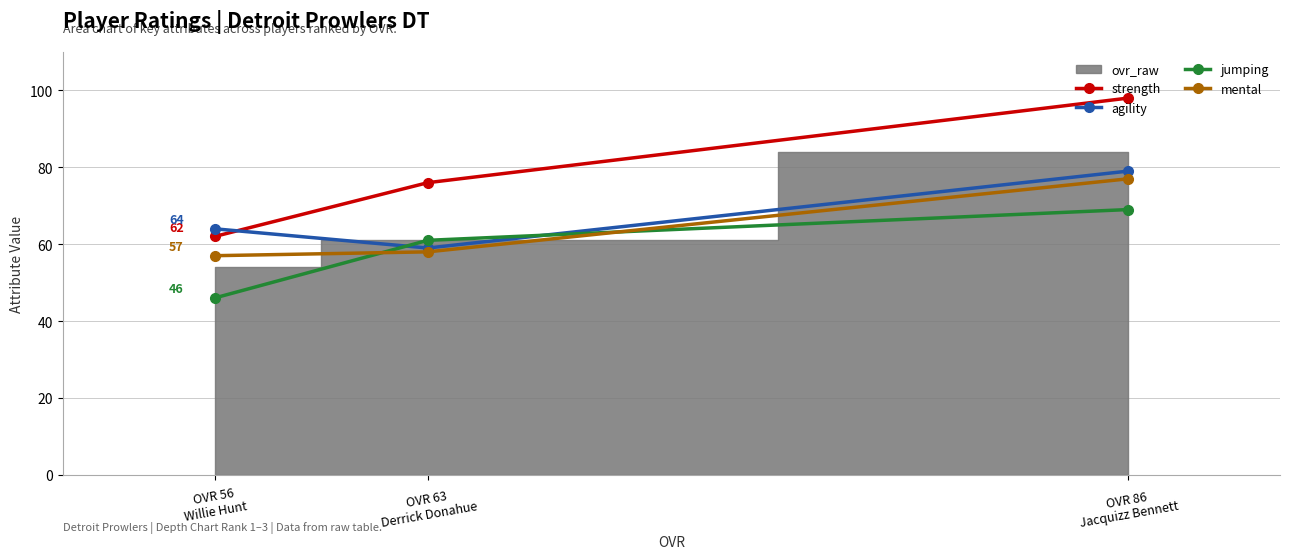

Is it true that agility equals 104 at OVR 63
Derrick Donahue?

False